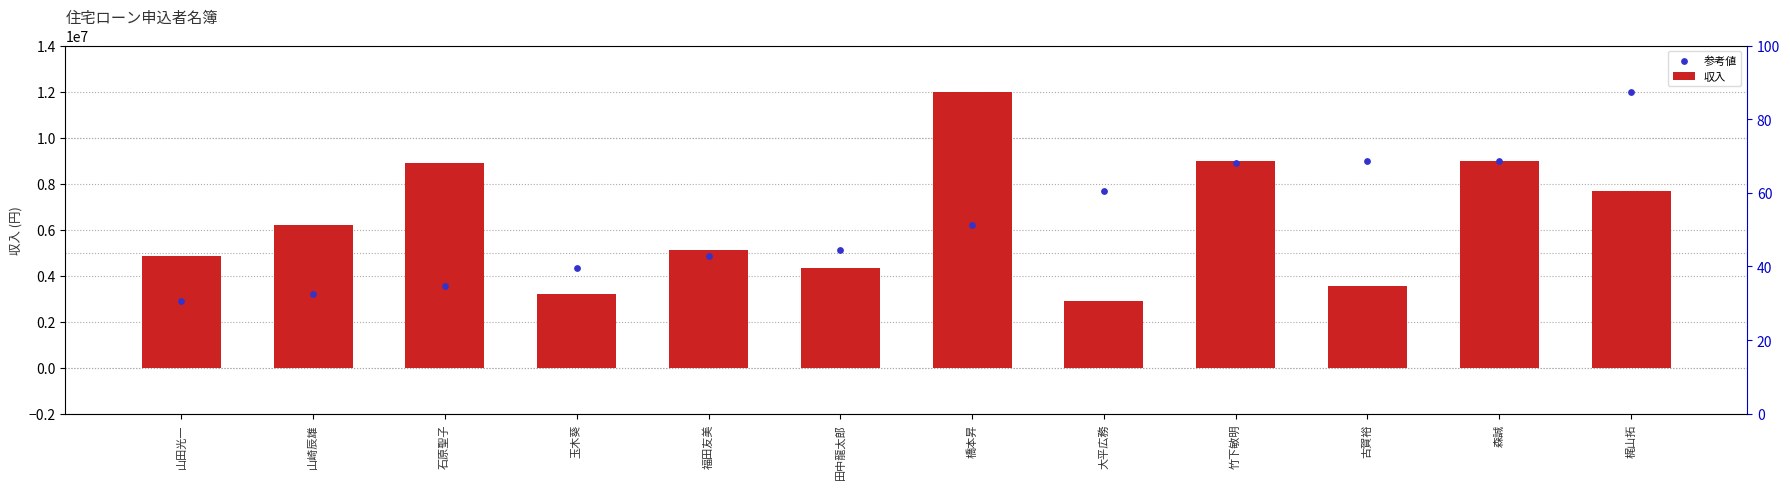

Which series reaches the minimum Y coordinate?

収入